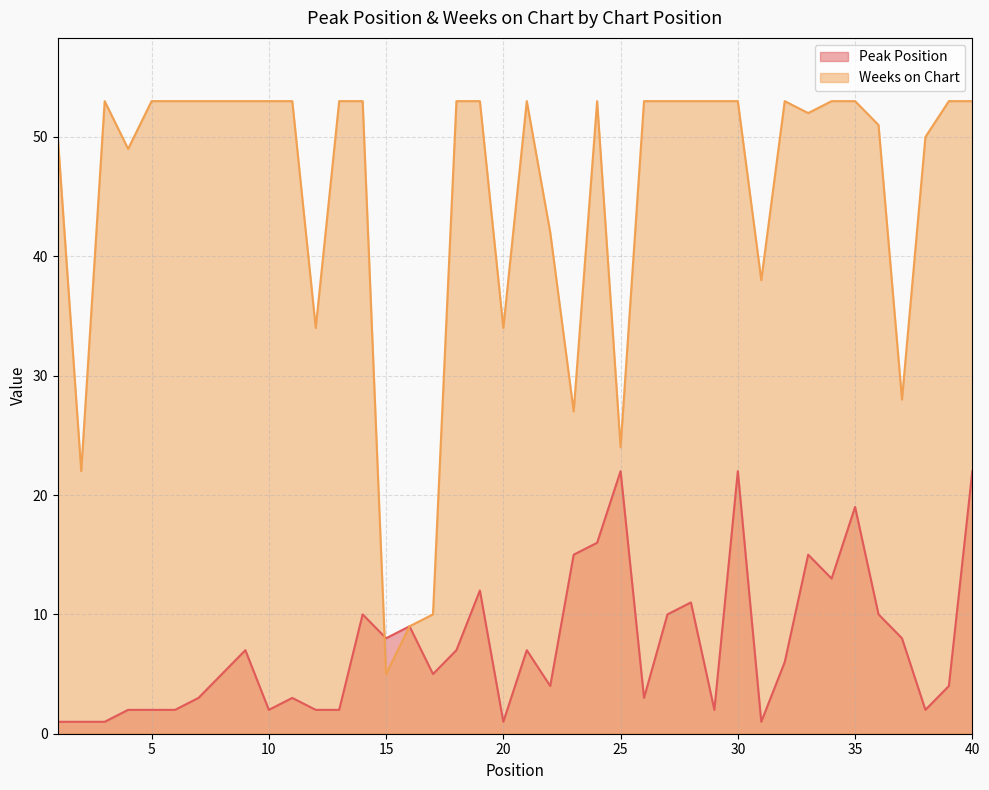

Where is Weeks on Chart nearest to the value 29?

37